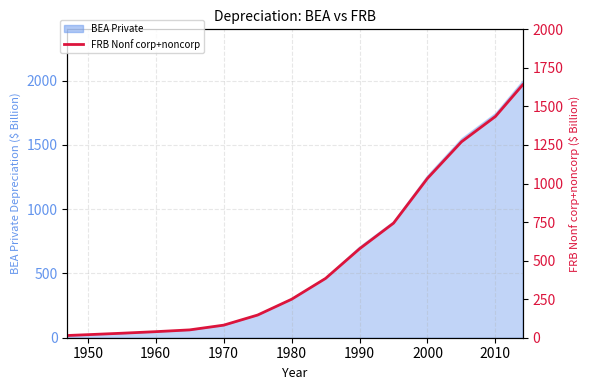

Does the chart have visible grid lines?

Yes